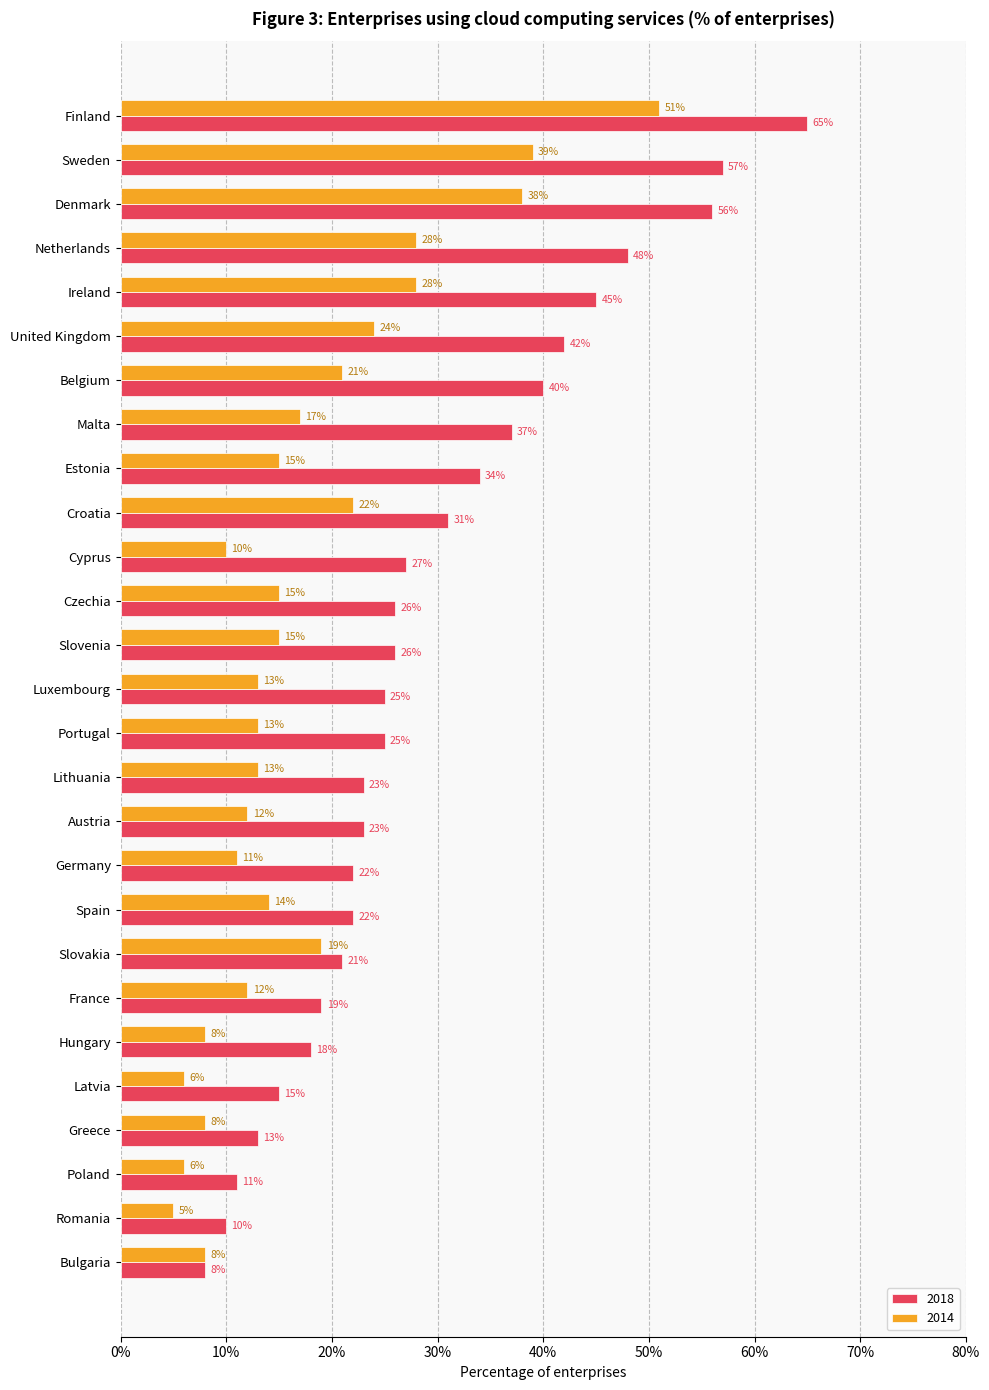

Is the value of 2014 at Cyprus greater than the value of 2018 at Sweden?

No